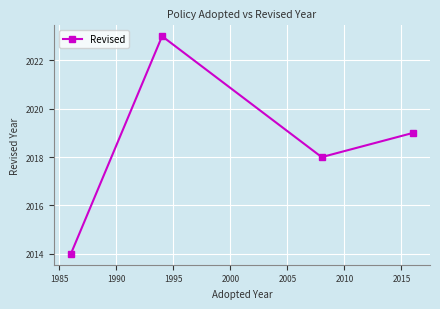

Count the values in the range 2018 to 2023.

3